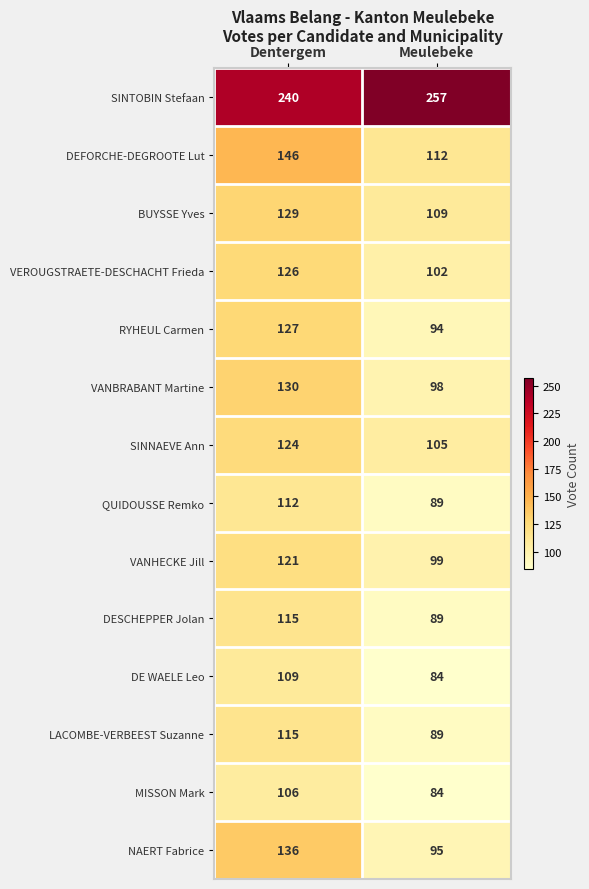

What is the maximum value shown in the chart?

257